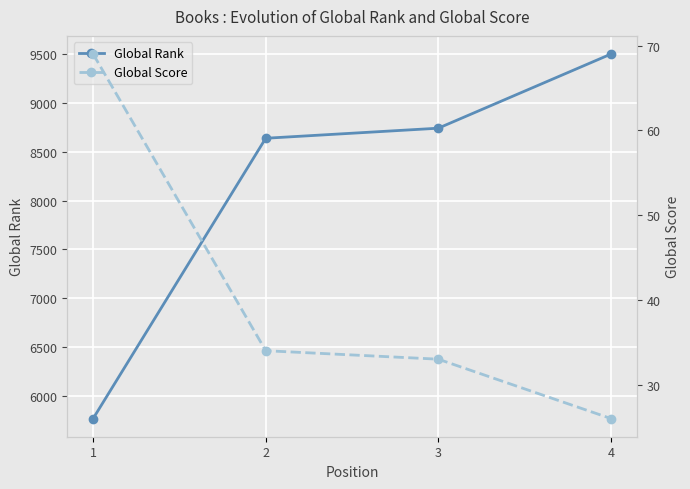

What is the difference between the Global Rank values at 2 and 1?

2871